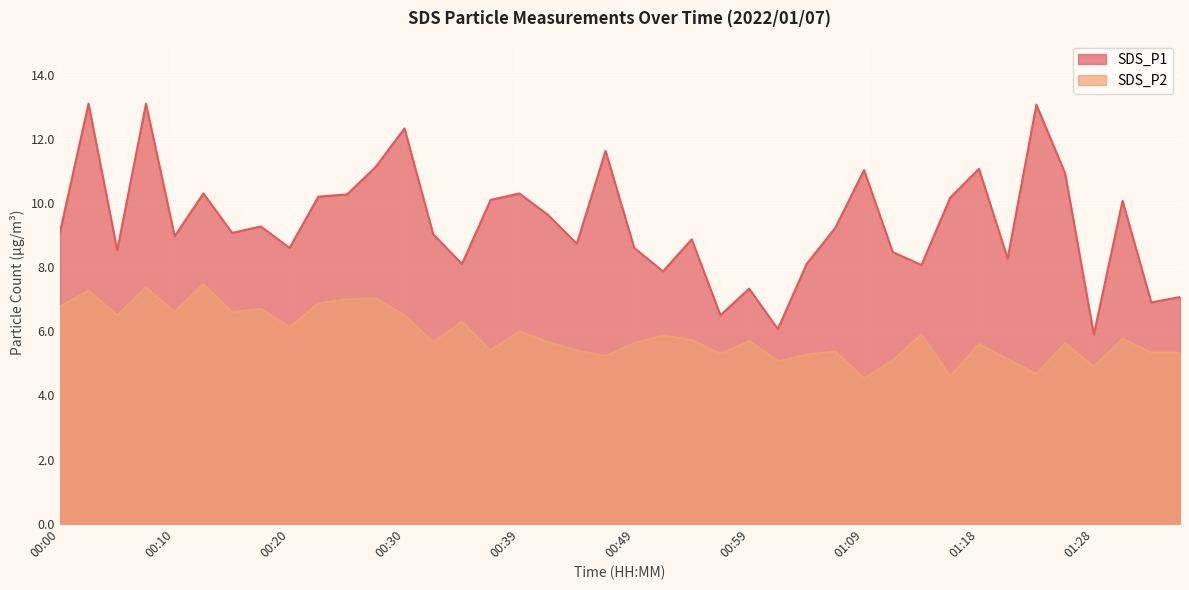

What is the label of the 12th point from the left?

00:27